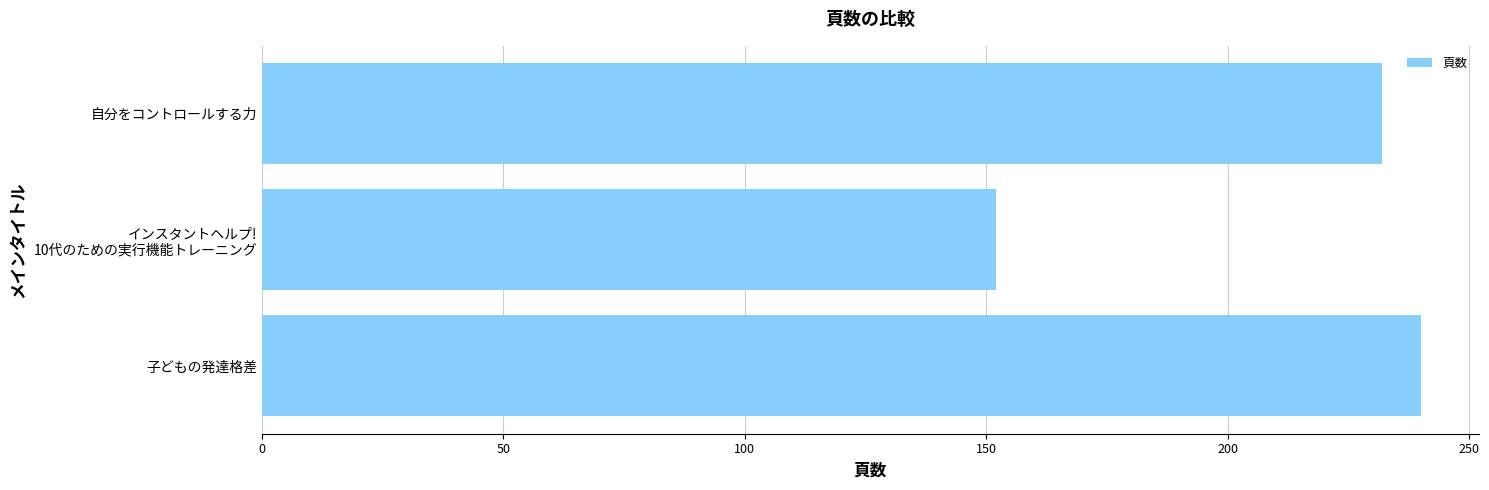

At which label is the value closest to 196?

自分をコントロールする力